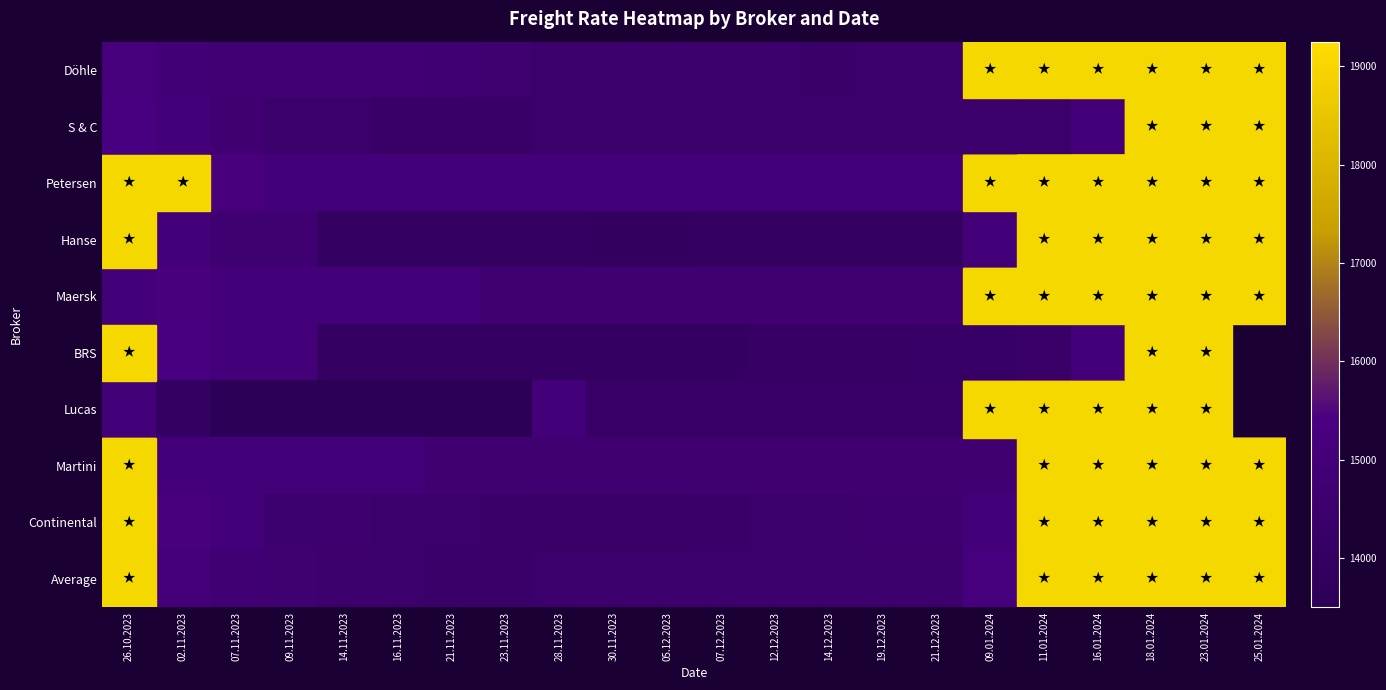

Which has a higher value, 05.12.2023 or 14.12.2023?

05.12.2023